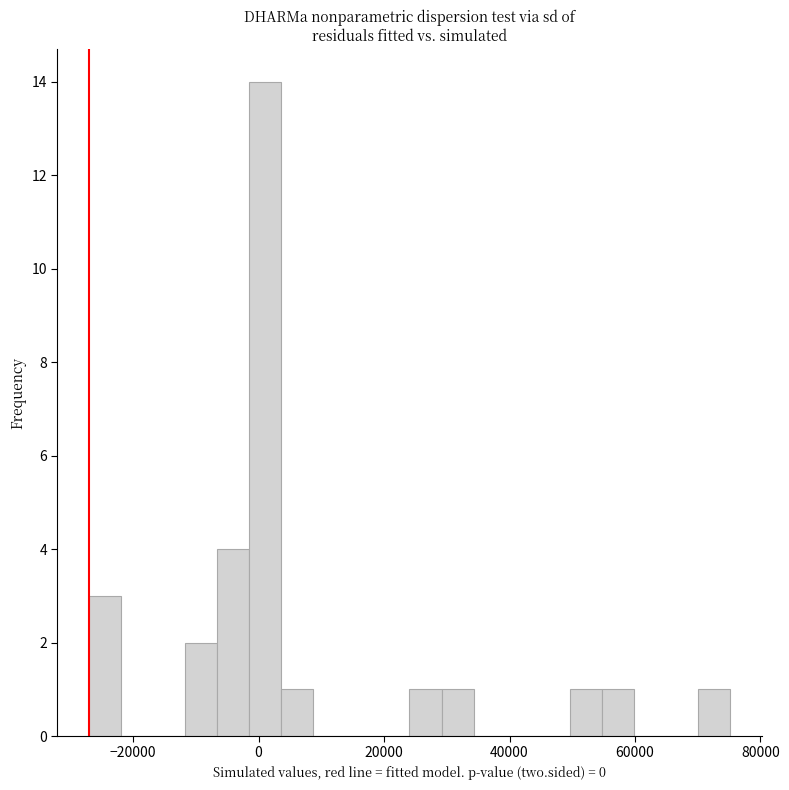

Read against the x-axis, roughly where is the centre of the tallest bar?

2000